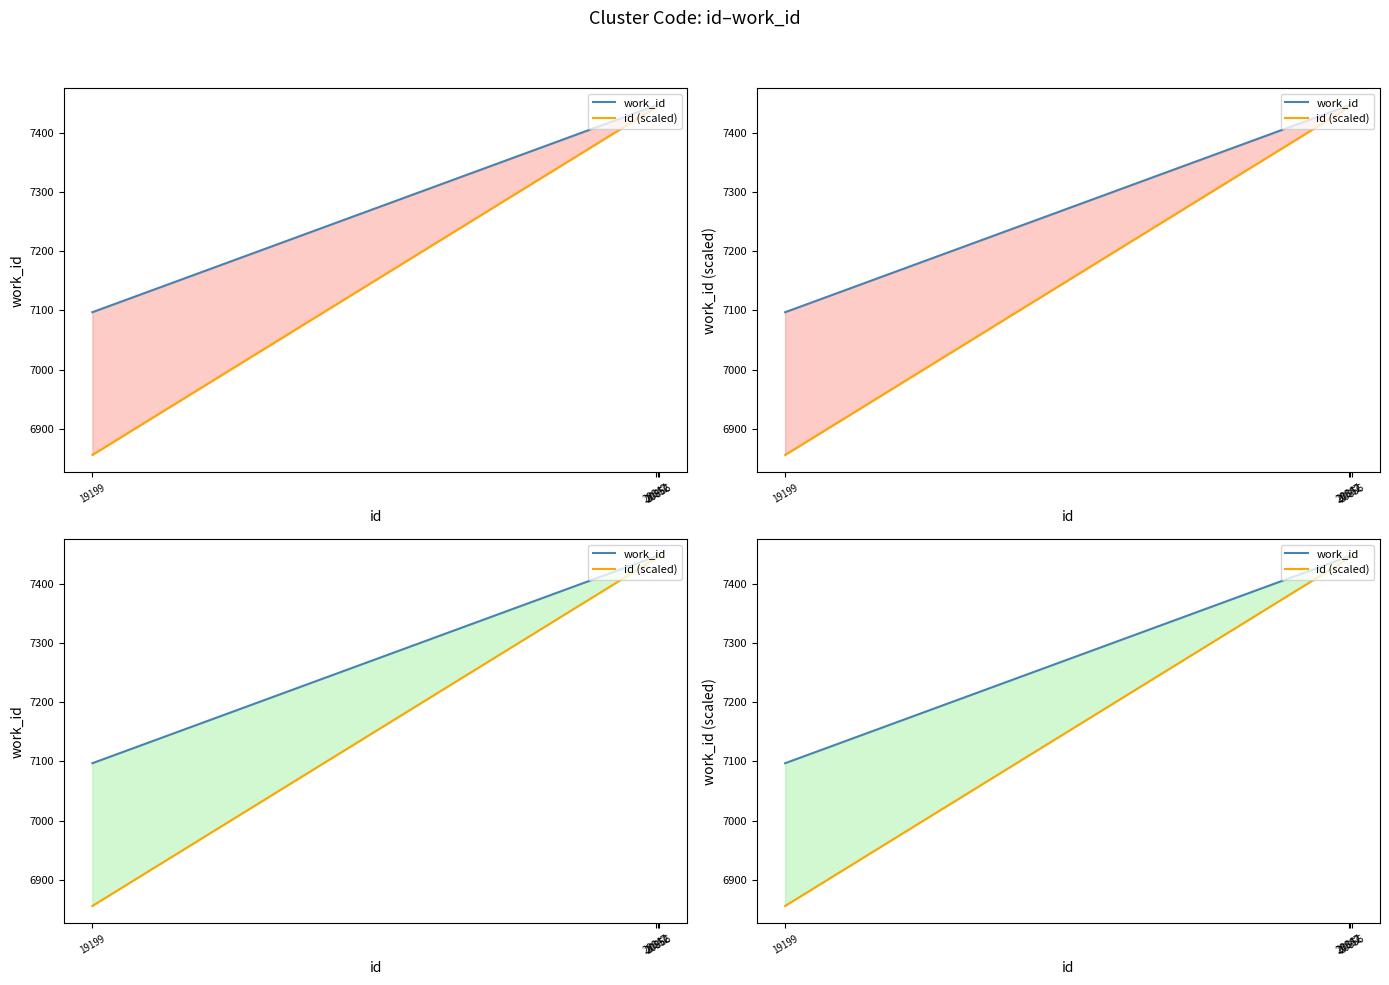

At which label does work_id reach its minimum?

19199